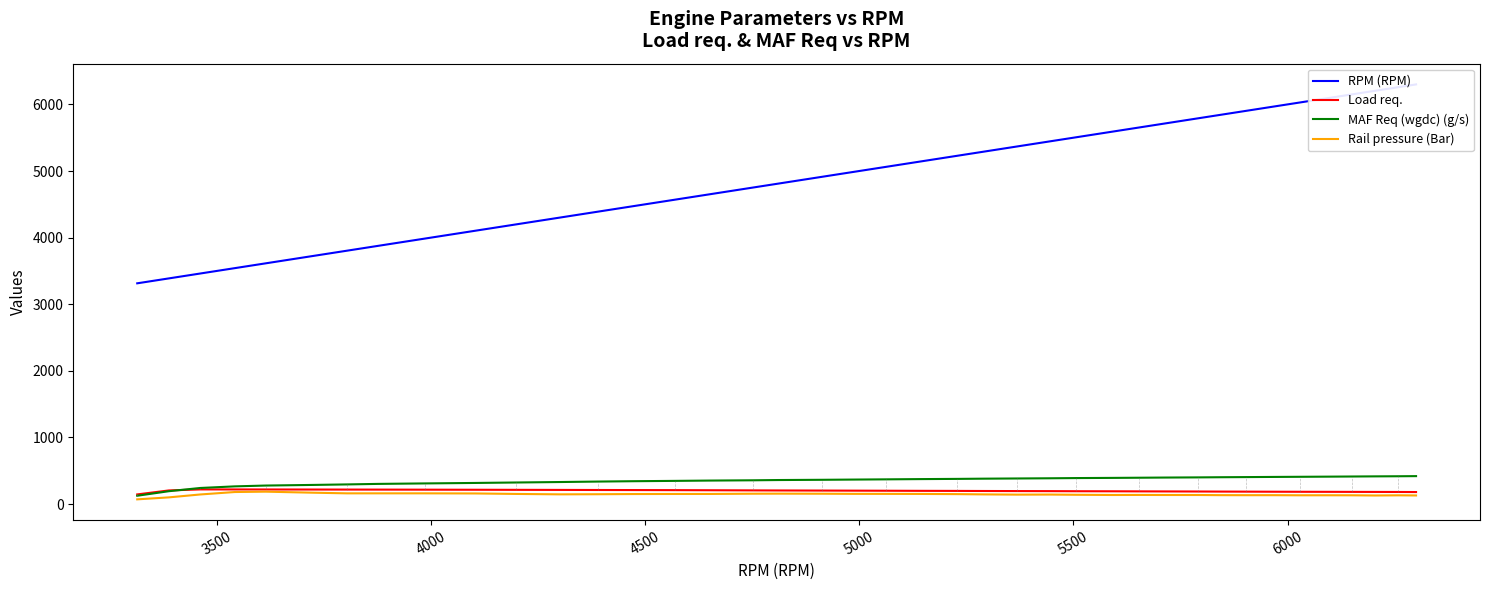

Reading left to right, what are all the values shown in this chart?

RPM (RPM): 3314.0	3388.0	3461.0	3542.0	3614.0	3726.0	3804.0	3875.0	3987.0	4103.0	4199.0	4300.0	4389.0	4472.0	4569.0	4651.0	4751.0	4811.0	4914.0	4988.0	5062.0	5139.0	5229.0	5289.0	5368.0	5446.0	5507.0	5592.0	5654.0	5712.0	5792.0	5843.0	5904.0	5967.0	6028.0	6096.0	6151.0	6204.0	6259.0	6300.0
Load req.: 144.9	204.7	220.0	219.7	219.1	218.2	217.6	217.1	216.1	214.9	213.6	212.5	211.3	210.3	209.0	207.5	205.5	204.3	202.7	201.4	200.2	198.7	197.6	196.4	195.1	194.2	192.8	191.8	190.7	189.8	188.6	187.4	186.5	185.3	184.4	183.7	182.9	182.3	181.6	180.6
MAF Req (wgdc) (g/s): 124.9	193.2	241.5	265.7	278.0	287.5	295.0	302.7	310.1	317.0	323.9	330.8	337.7	343.2	348.1	352.8	356.9	360.8	364.4	367.8	371.1	374.7	378.0	381.2	384.2	387.2	390.3	393.0	395.5	398.0	400.6	402.9	405.0	407.4	409.4	411.7	413.8	415.9	417.6	419.5
Rail pressure (Bar): 70.8	100.5	144.0	180.9	186.2	170.4	161.0	161.1	161.1	159.4	152.0	146.0	147.7	150.4	151.5	151.8	155.5	156.3	155.2	153.1	152.8	152.0	149.3	145.4	141.7	142.7	139.3	136.1	137.0	136.1	136.0	133.8	133.2	133.4	131.8	132.1	131.6	128.7	131.3	129.3